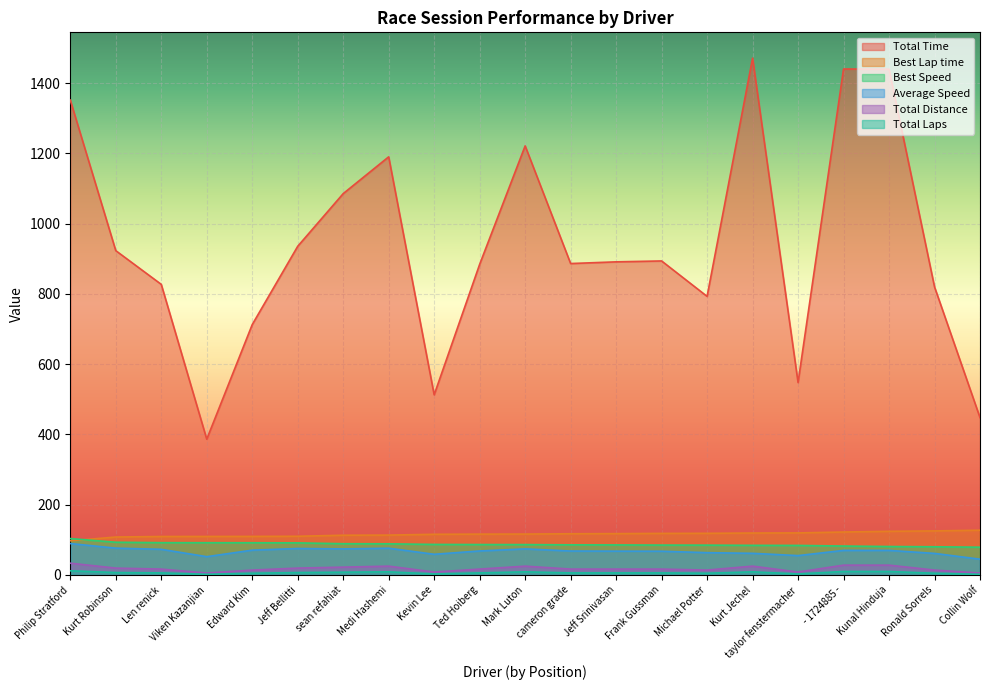

What is the sum of the Total Distance values at Kurt Robinson and Kurt Jechel?

44.8